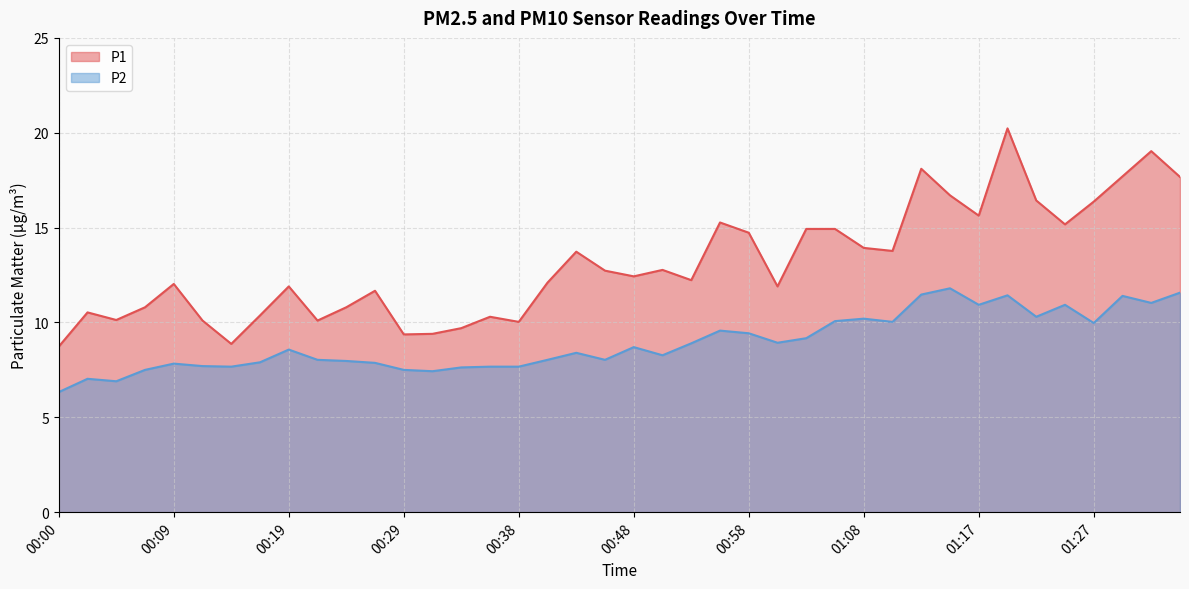

Is it true that P2 equals 15.7 at 01:27?

False